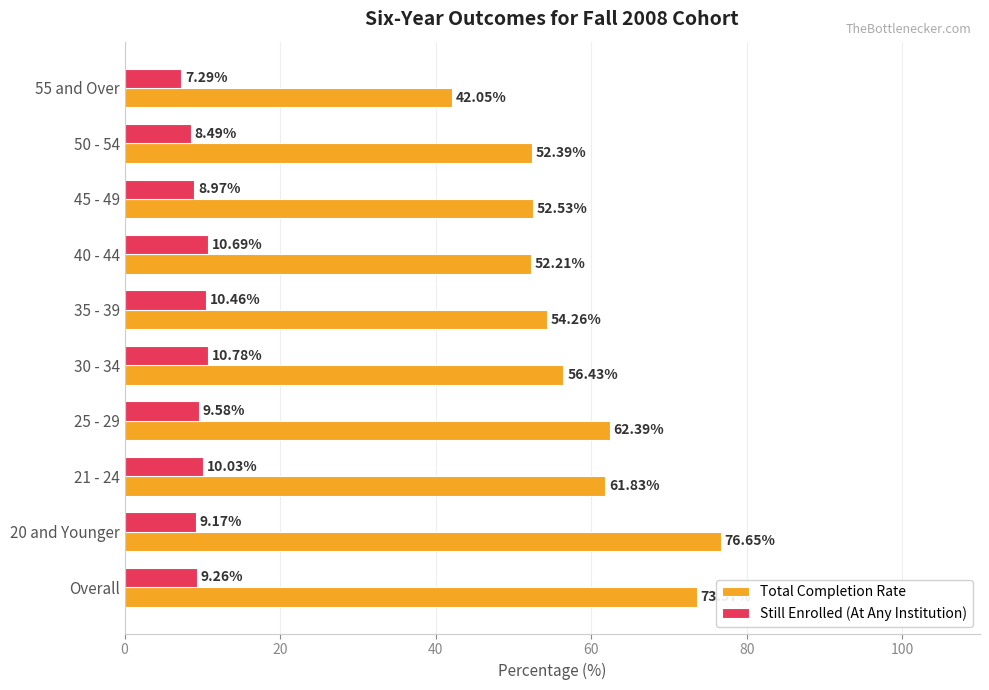

Rank the series by their average value, from lowest to highest.

Still Enrolled (At Any Institution), Total Completion Rate